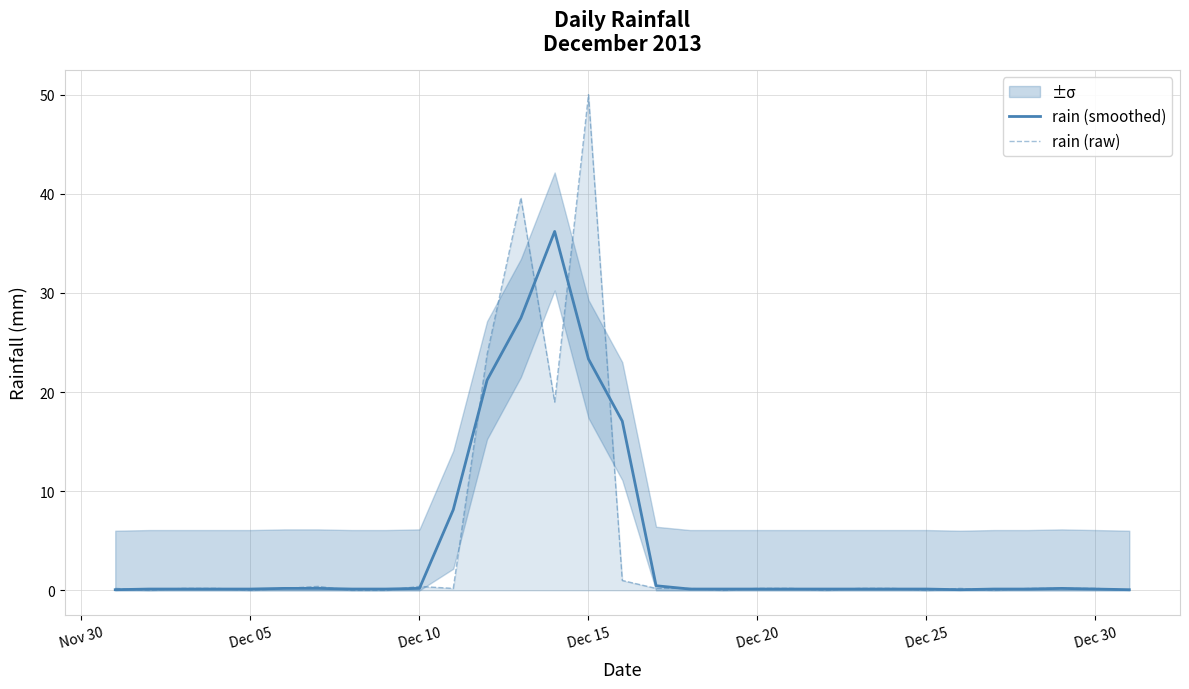

Is this an area chart (filled region under the line)?

No